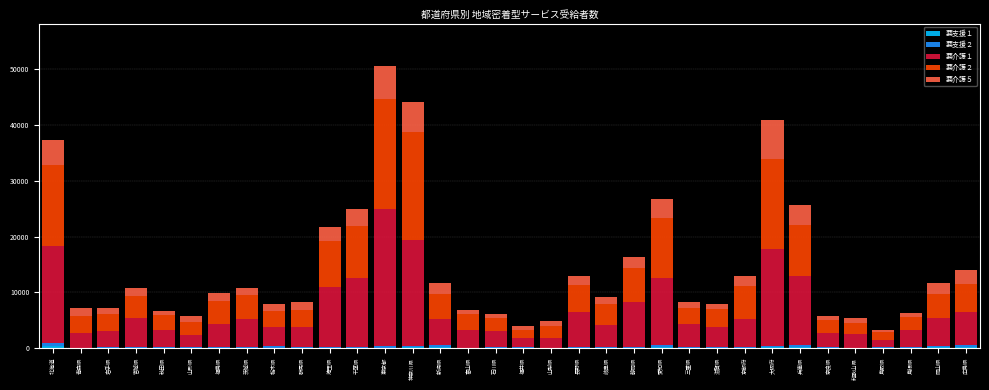

At which category is the sum across all series the highest?

東京都